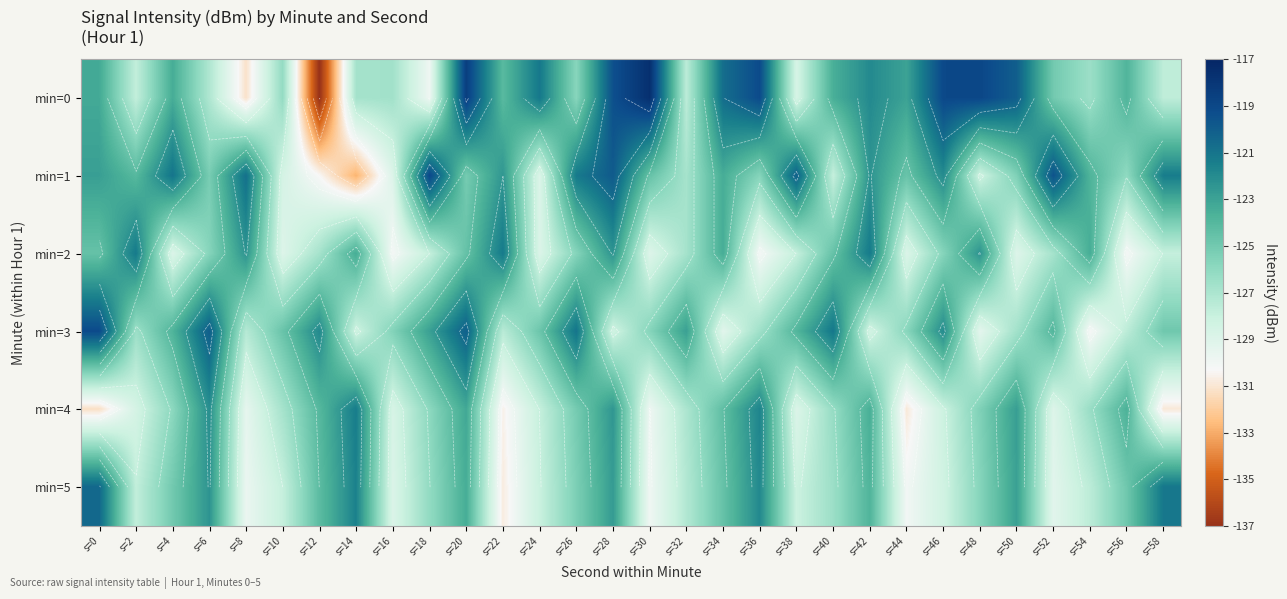

What is the difference between the min=1 values at s=54 and s=8?

3.0